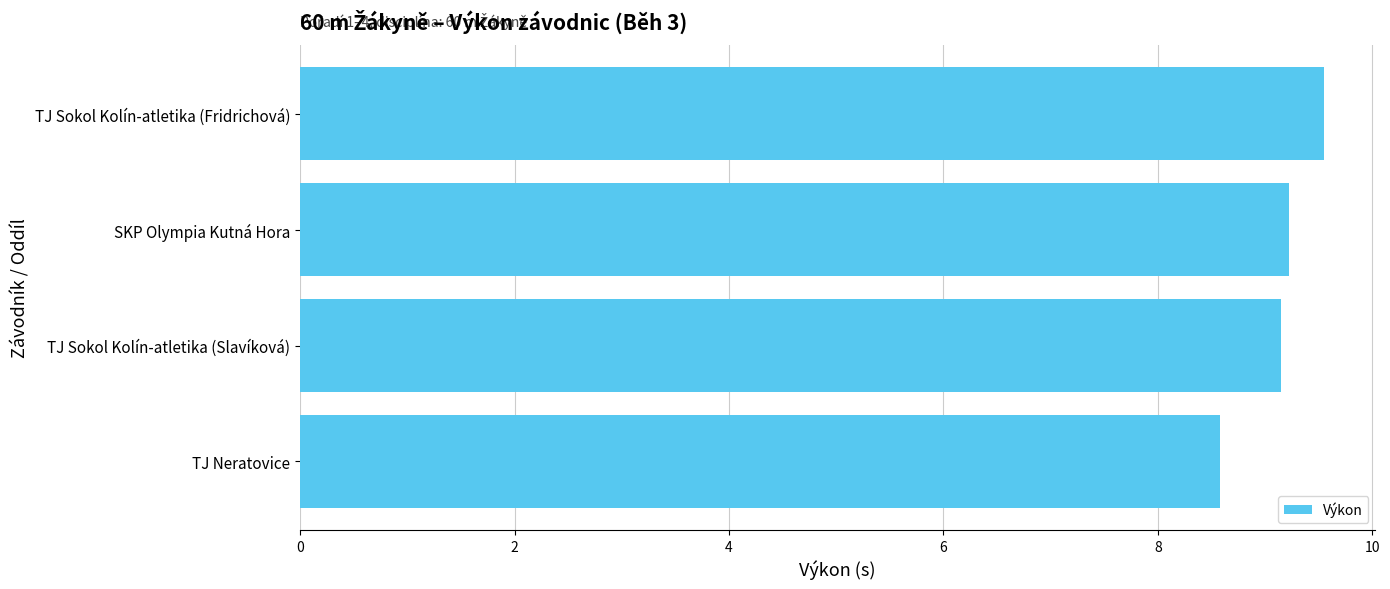

Reading bottom to top, list all the values displayed in this chart.

TJ Neratovice=8.6	TJ Sokol Kolín-atletika (Slavíková)=9.2	SKP Olympia Kutná Hora=9.2	TJ Sokol Kolín-atletika (Fridrichová)=9.6